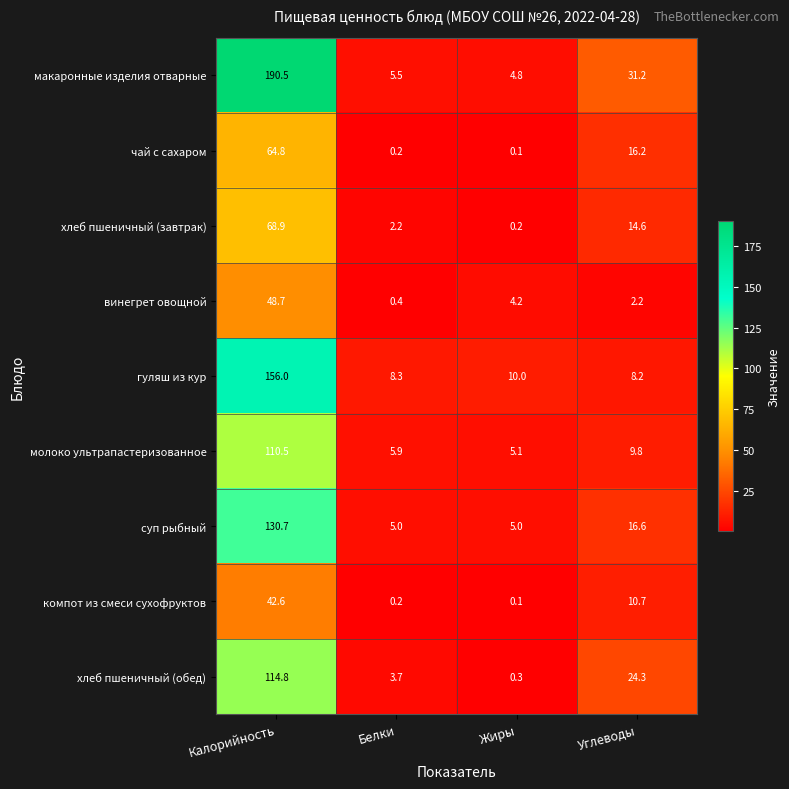

What is the maximum value shown in the chart?

190.5